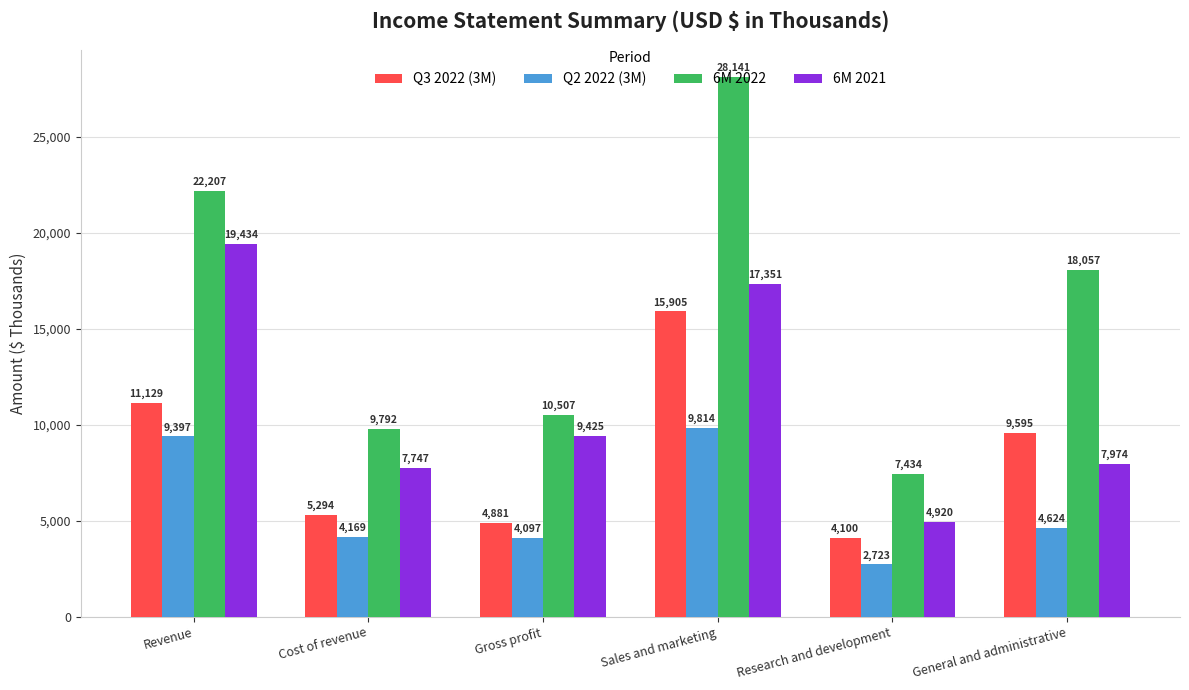

Is it true that 6M 2022 equals 3503 at Cost of revenue?

False